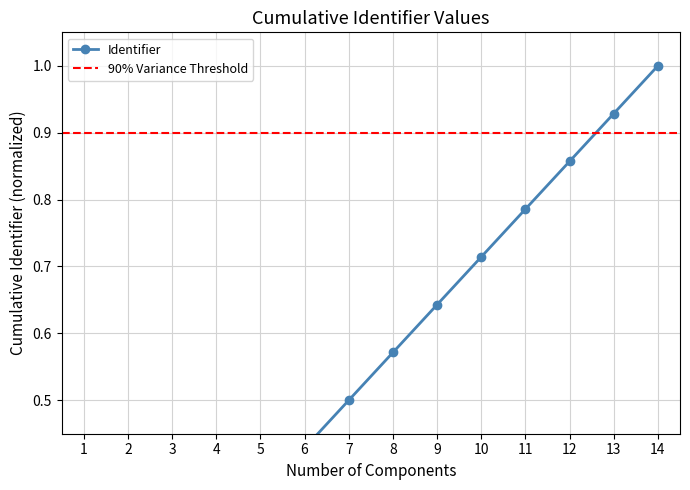

True or false: the data has more than 1 interior local peaks.

False